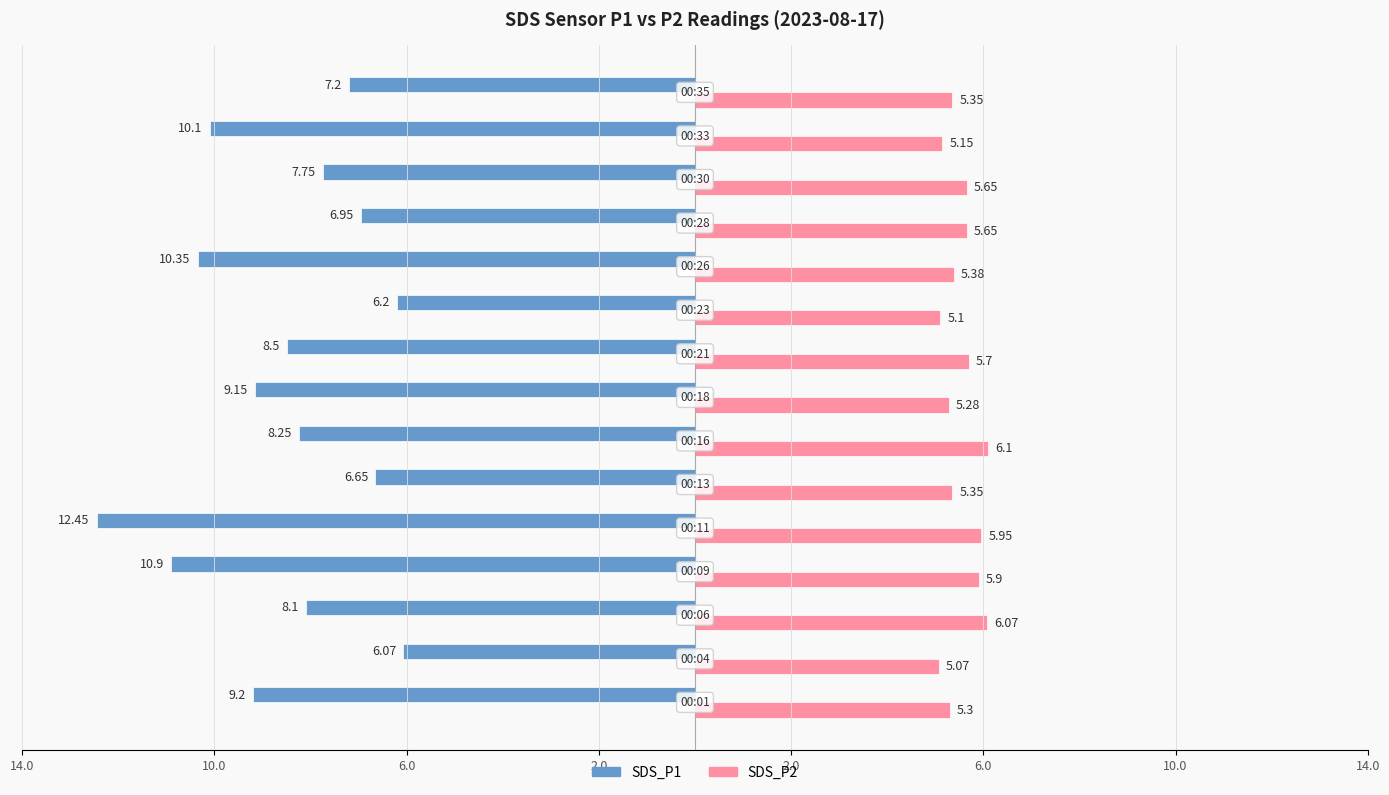

Reading left to right, list all the values displayed in this chart.

SDS_P1: -9.2	-6.1	-8.1	-10.9	-12.4	-6.7	-8.2	-9.2	-8.5	-6.2	-10.3	-7.0	-7.8	-10.1	-7.2
SDS_P2: 5.3	5.1	6.1	5.9	6.0	5.3	6.1	5.3	5.7	5.1	5.4	5.7	5.7	5.2	5.3